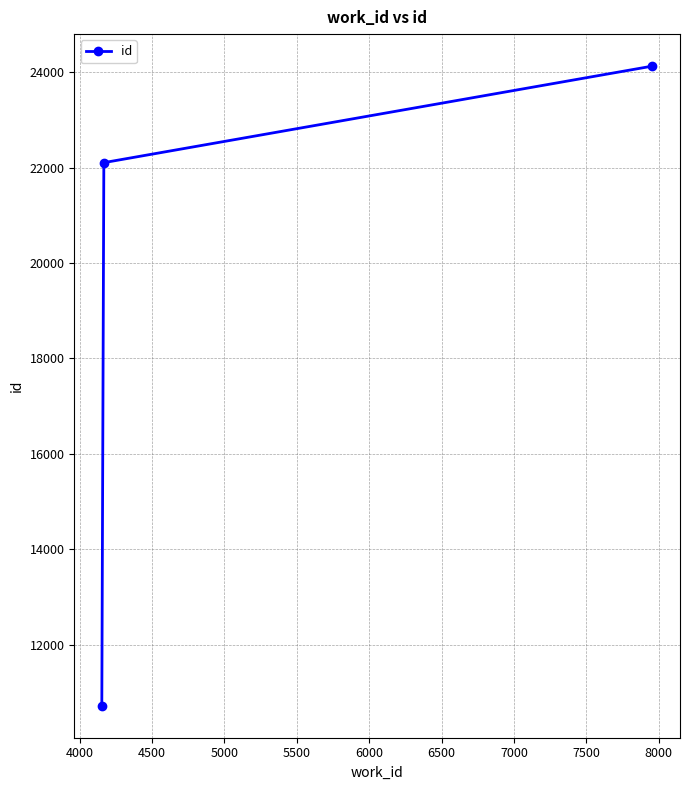

Count the number of data series in this chart.

1